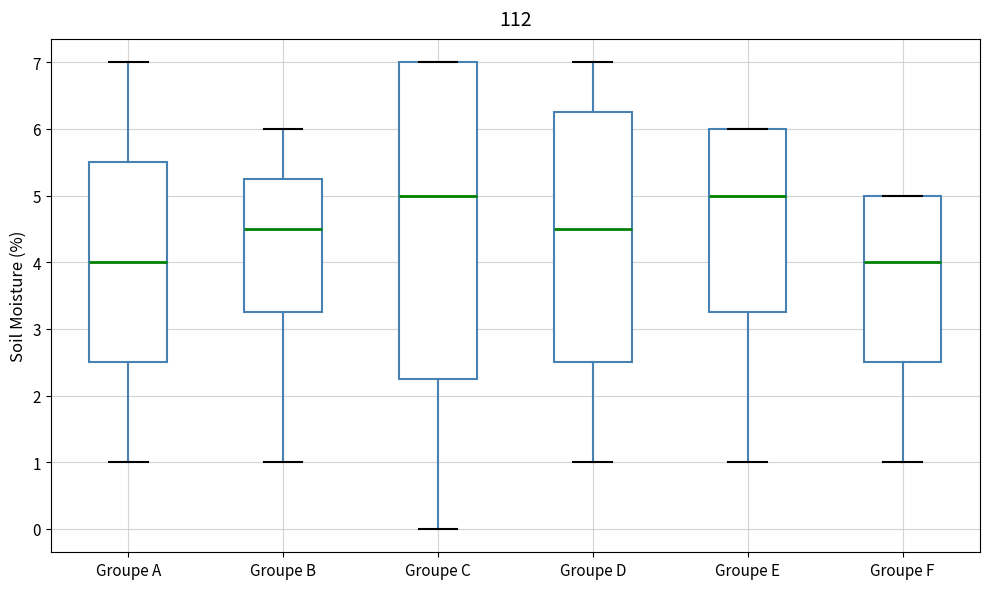

Comparing the boxes themselves (not the whiskers), which one is the tallest?

Groupe C